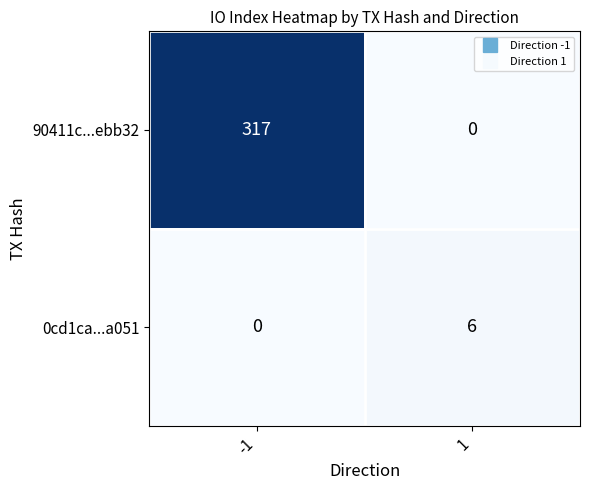

What is the difference between the highest and lowest values at 1?

6